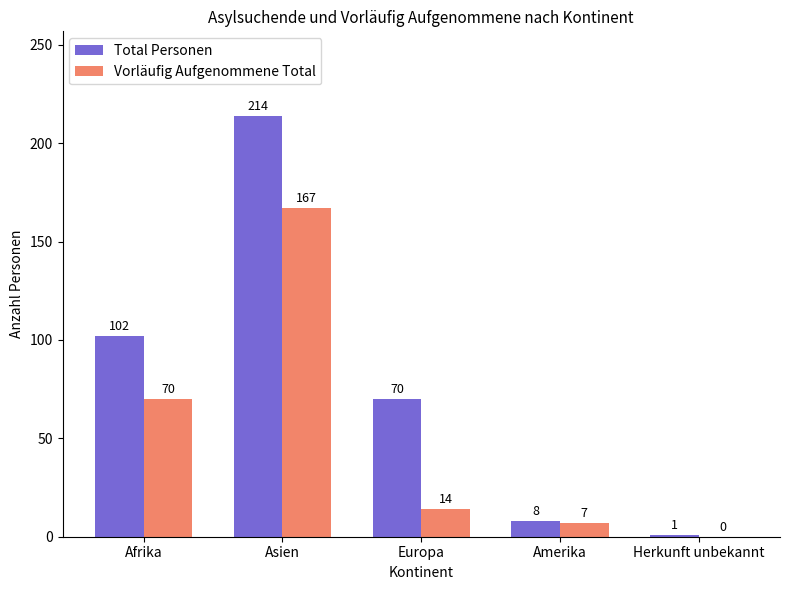

Is the value of Vorläufig Aufgenommene Total at Europa greater than the value of Total Personen at Europa?

No